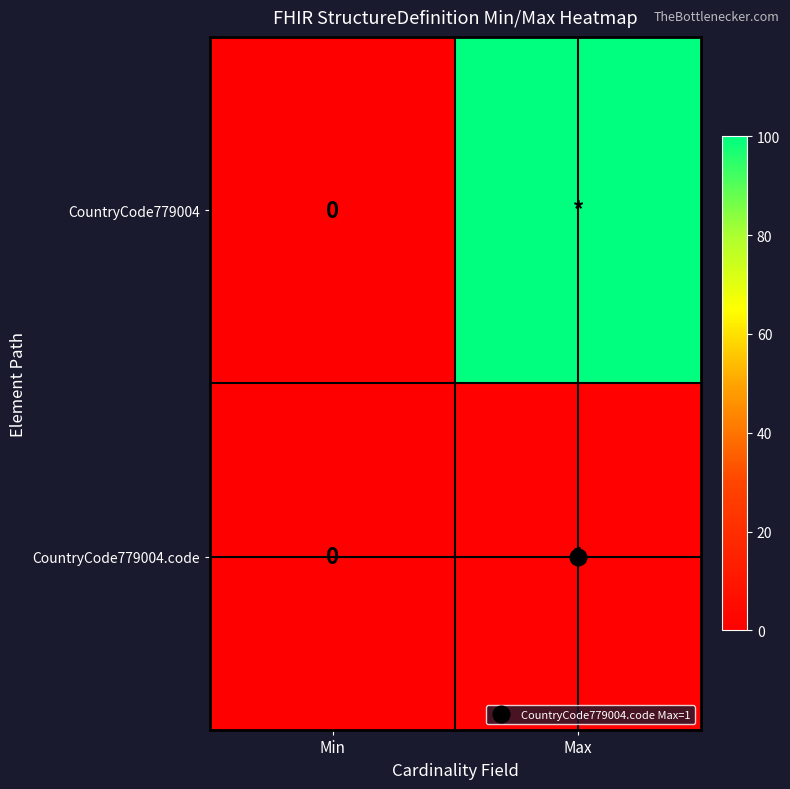

Rank the series by their average value, from lowest to highest.

CountryCode779004.code, CountryCode779004